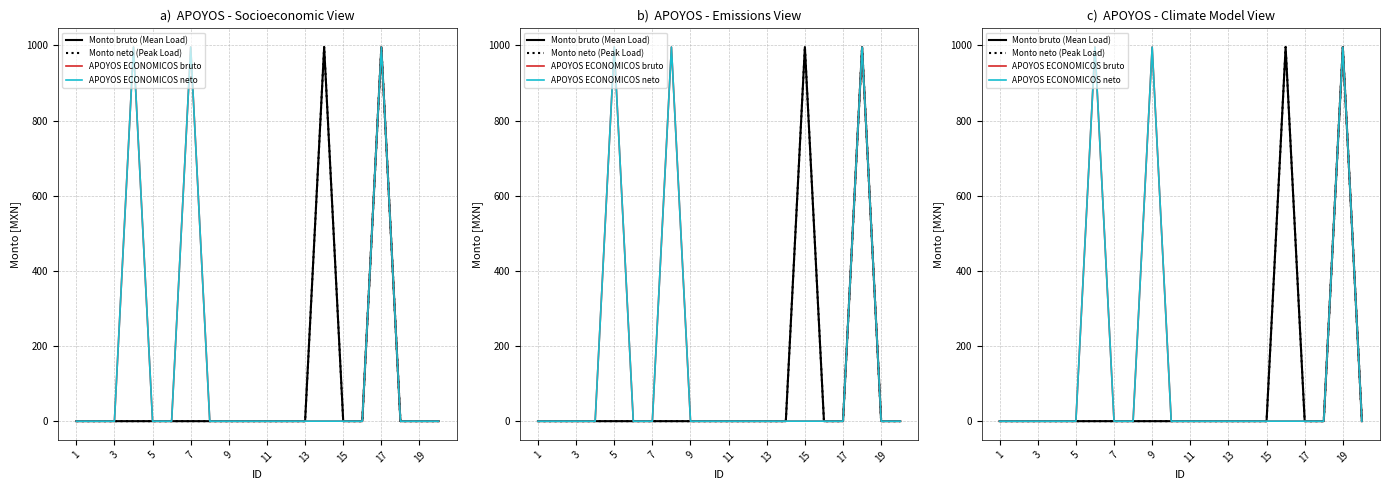

At which label does Monto bruto (Mean Load) reach its peak?

15